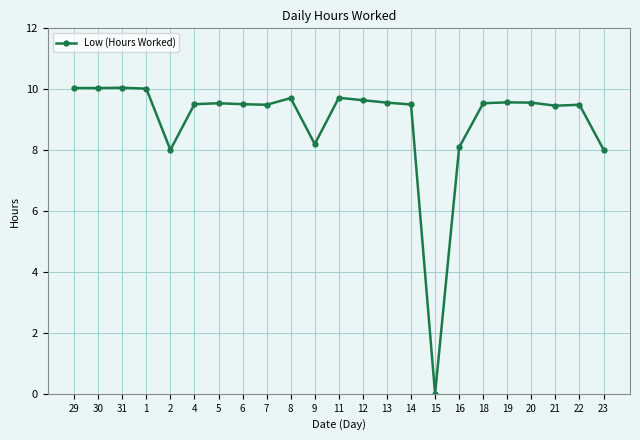

What is the change in value from 9 to 18?

+1.3